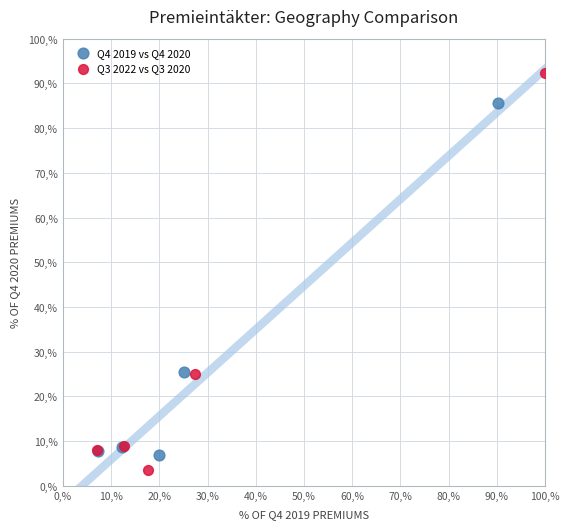

What are all the series names shown in the legend?

Q4 2019 vs Q4 2020, Q3 2022 vs Q3 2020